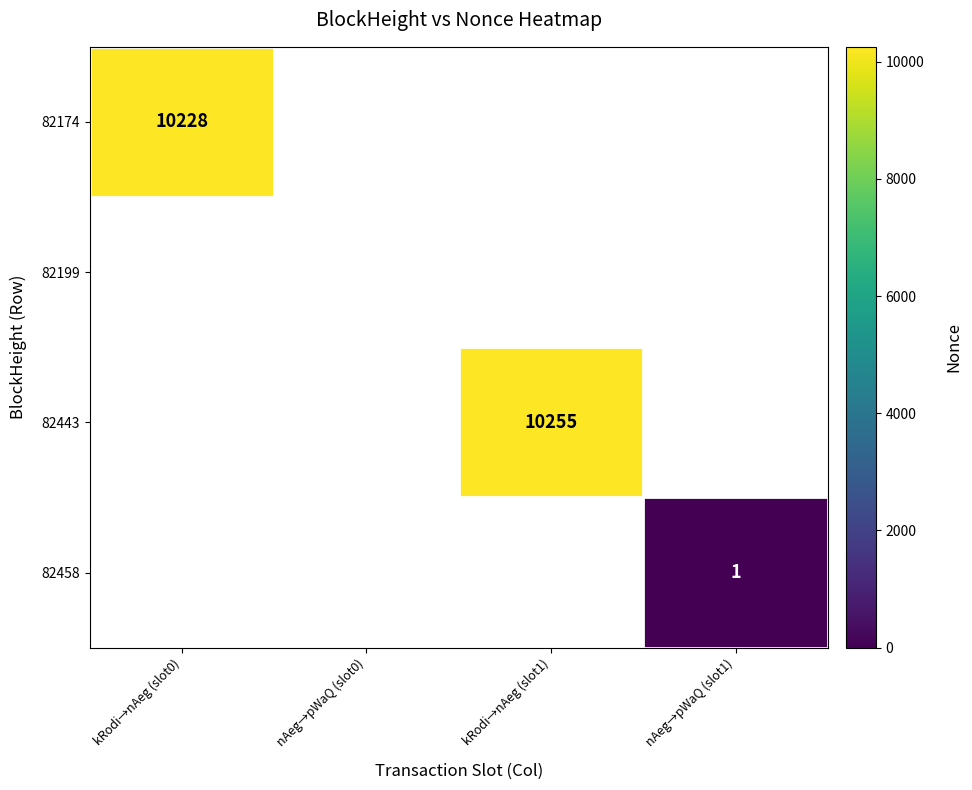

The 82458 series shows 1 at nAeg→pWaQ (slot1). True or false?

True